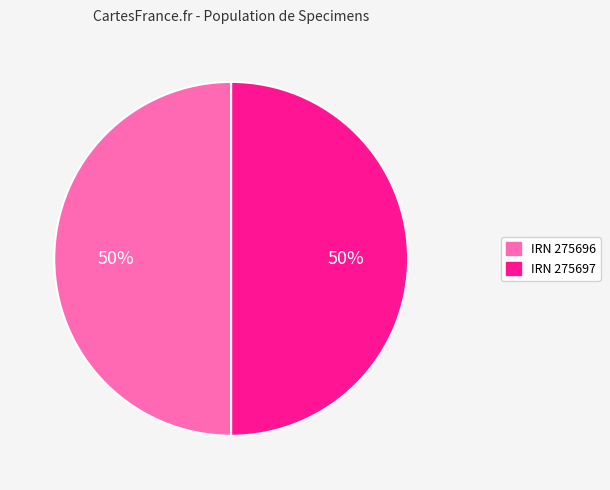

To the nearest percent, what portion does IRN 275696 represent?

50%